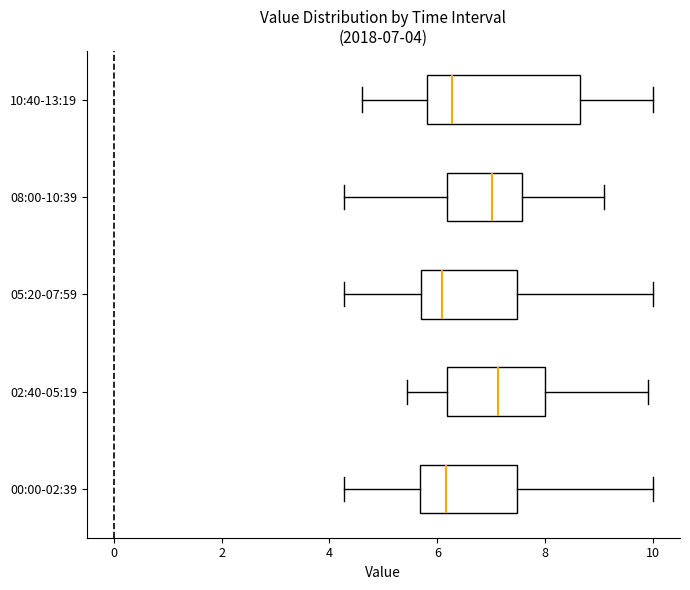

Which box is the widest, from its left edge to its right edge?

10:40-13:19